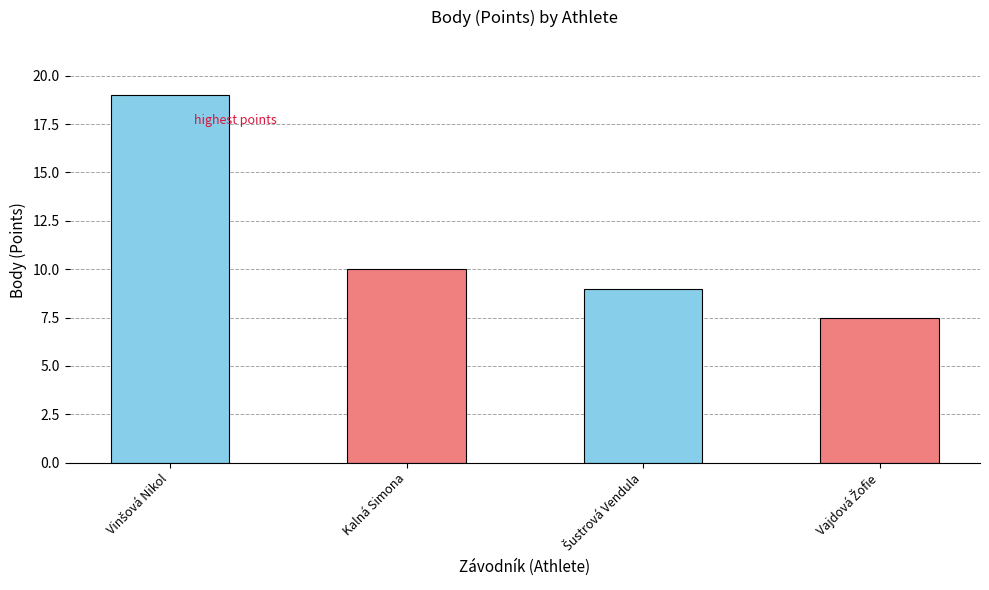

What is the sum of all values?

45.5